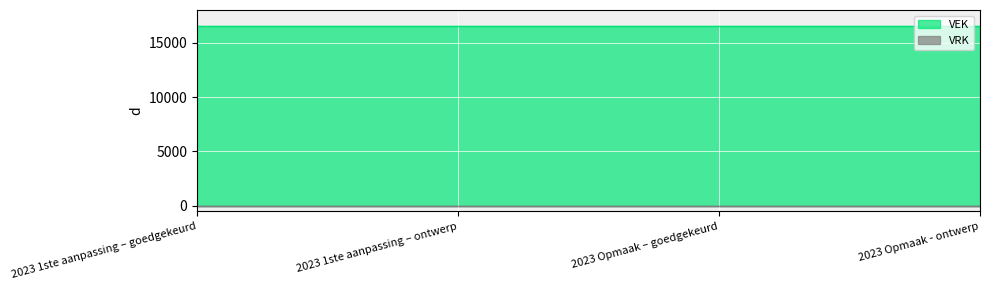

What is the average value of the VEK series?

16500